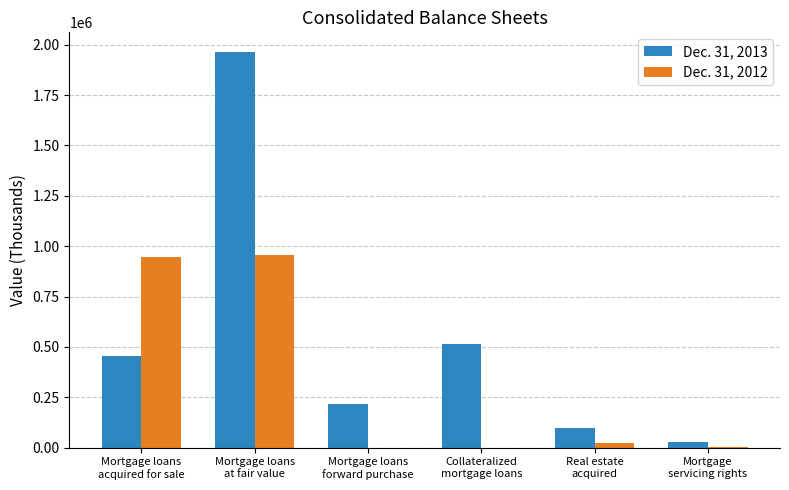

Count the number of data series in this chart.

2